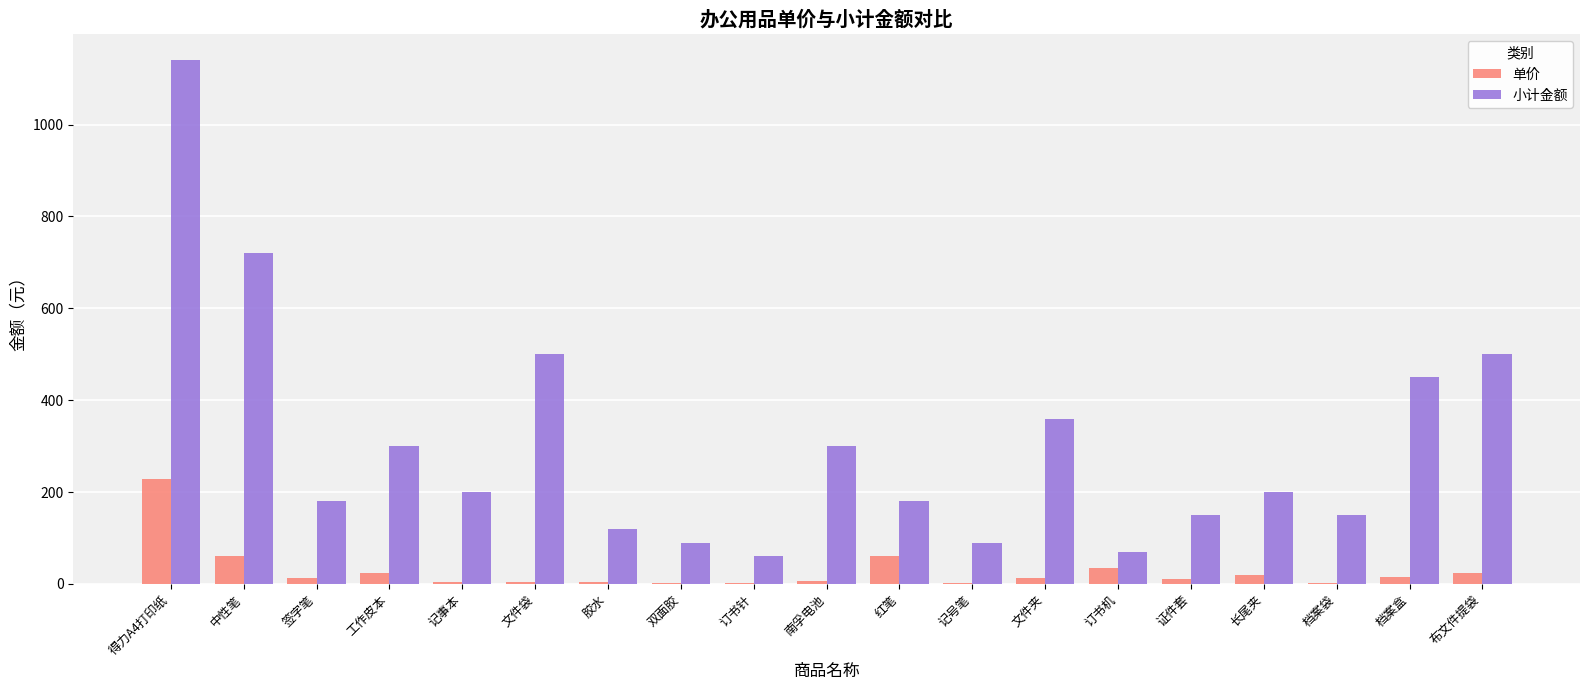

Count the number of data series in this chart.

2